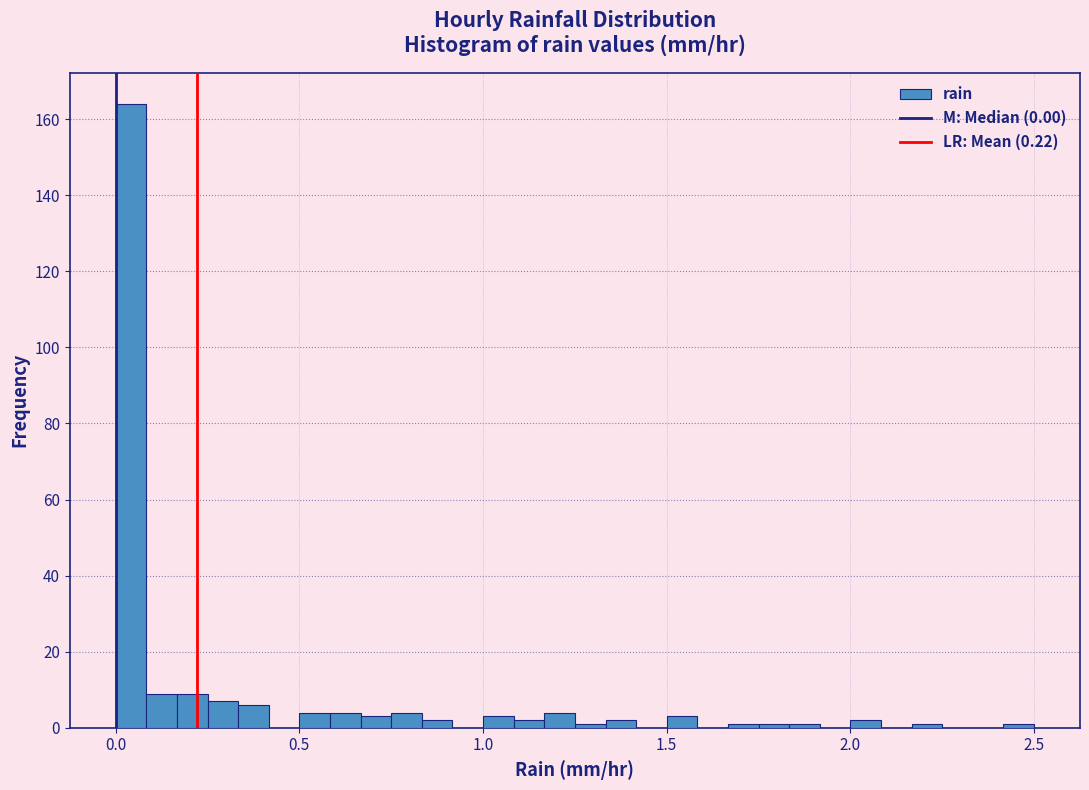

Around what value on the x-axis is the tallest bar? Give the approximate position of its centre, as read against the axis.

0.05